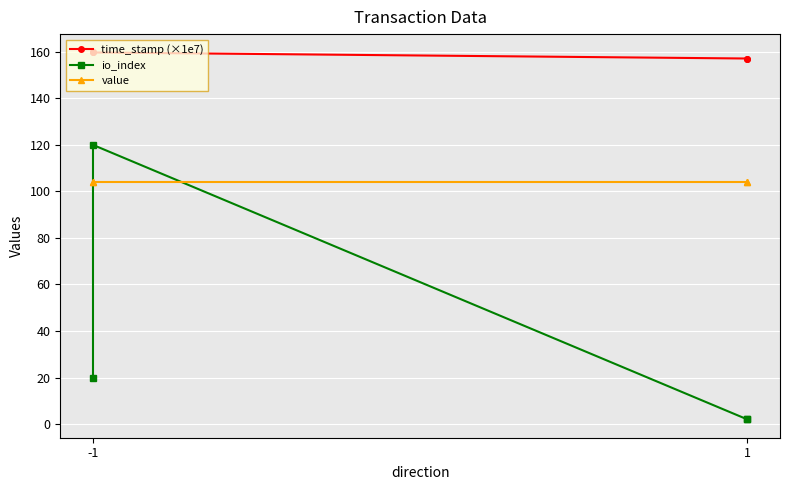

What is the value of the value point at the 2nd from the left?

104.0